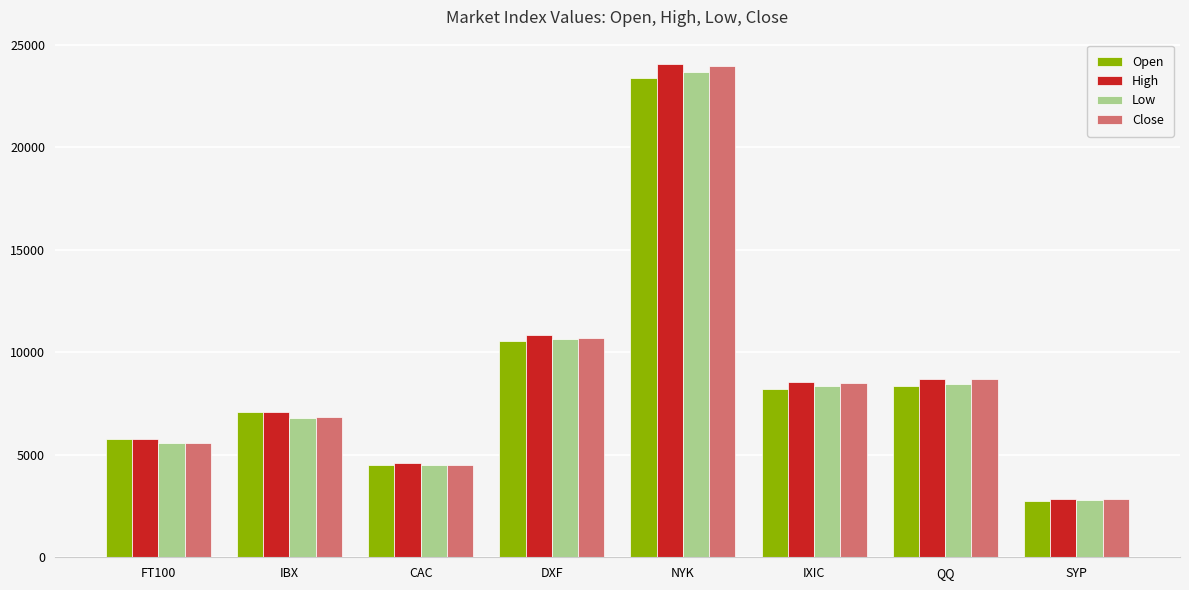

Which series has the widest spread of values?

High